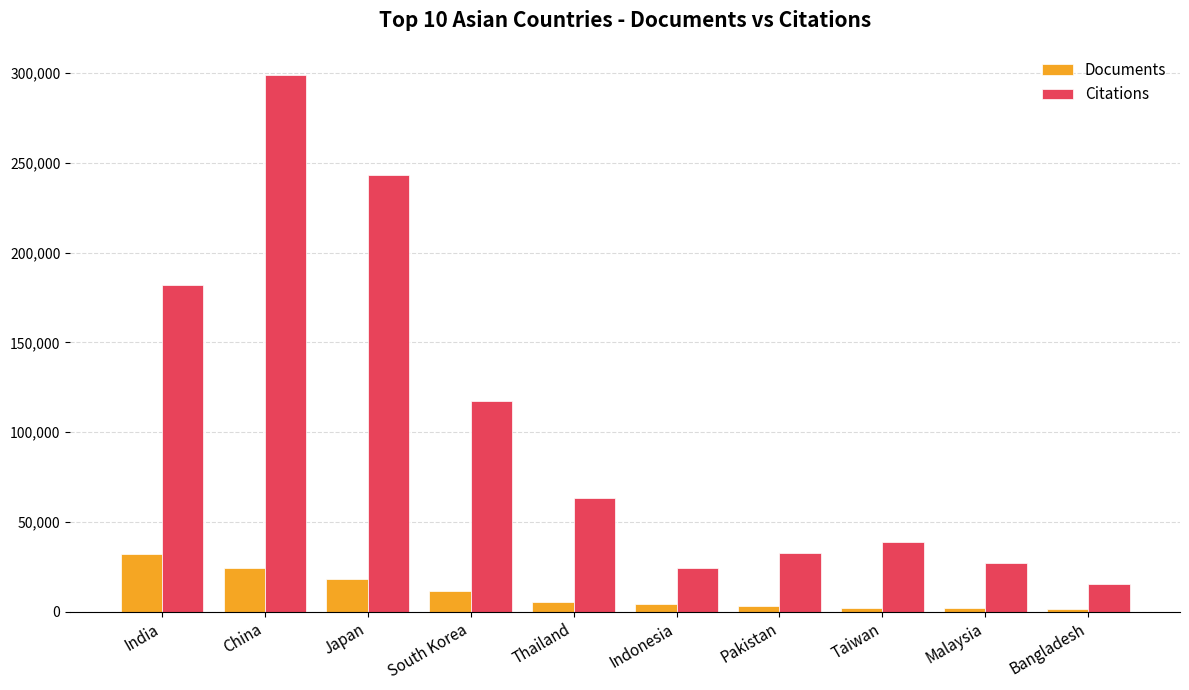

What is the difference between the second highest and second lowest values in the Documents series?

22316